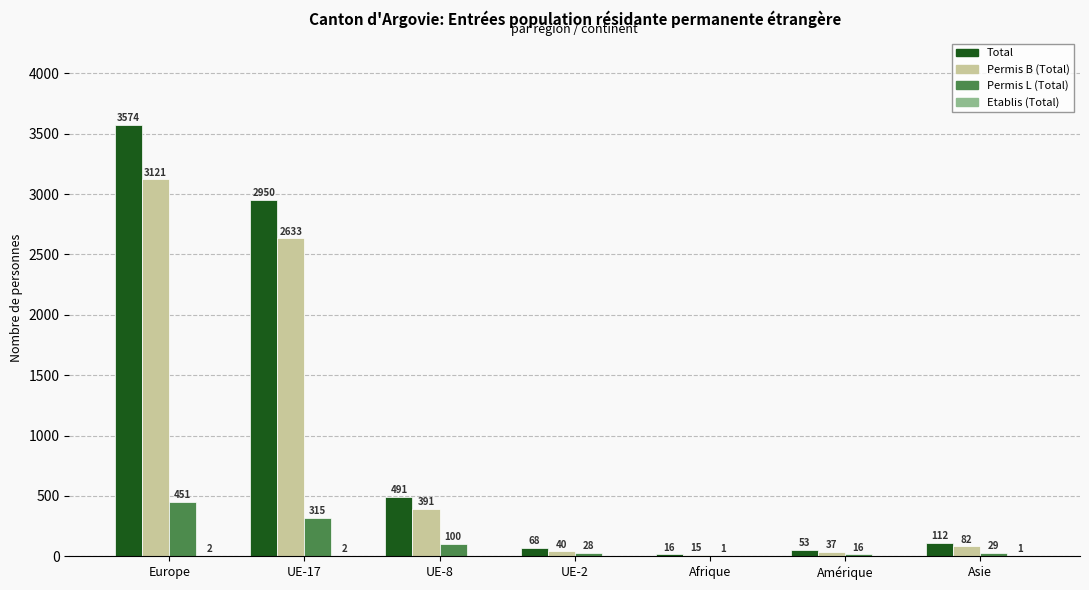

At which label does Permis L (Total) reach its peak?

Europe